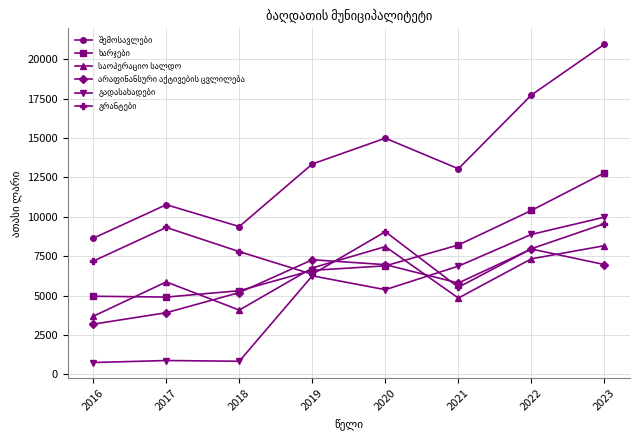

At how many categories does at least one series exceed 11862?

5